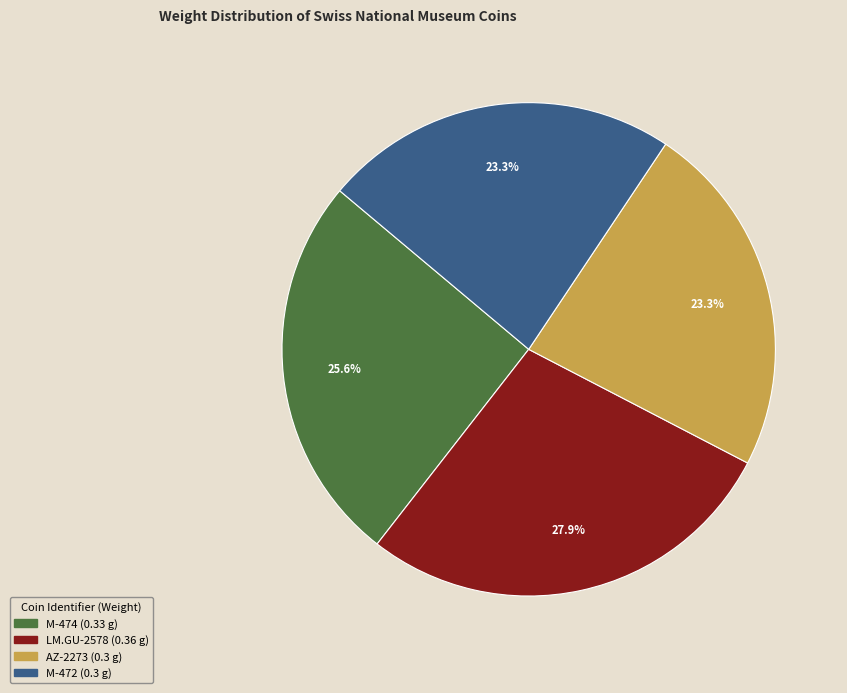

True or false: M-474 accounts for 15% of the total.

False